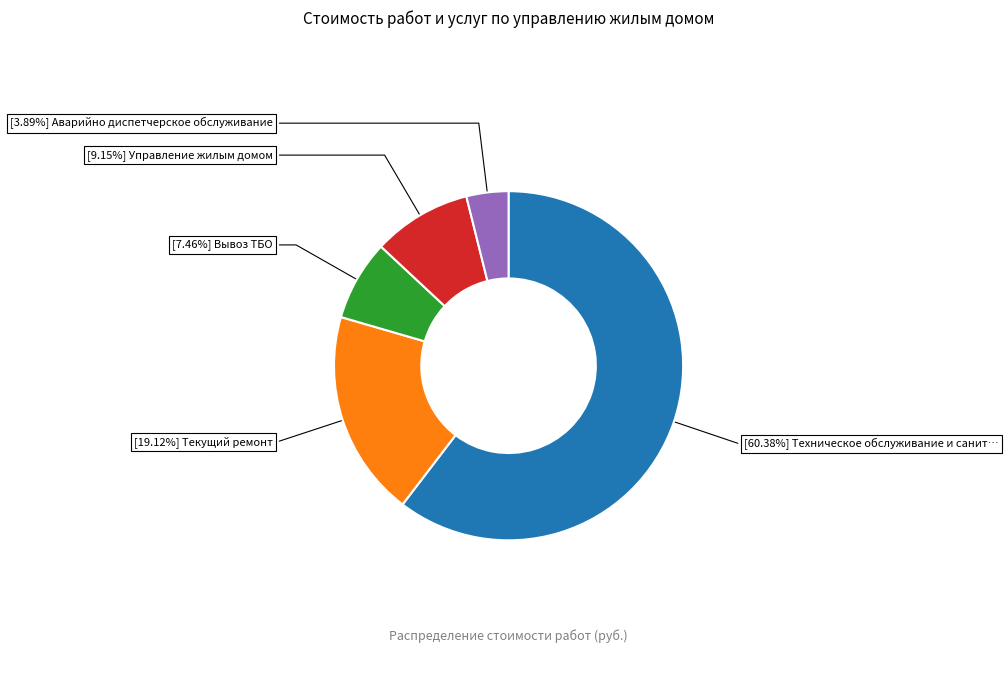

Is there a majority slice in this chart?

Yes